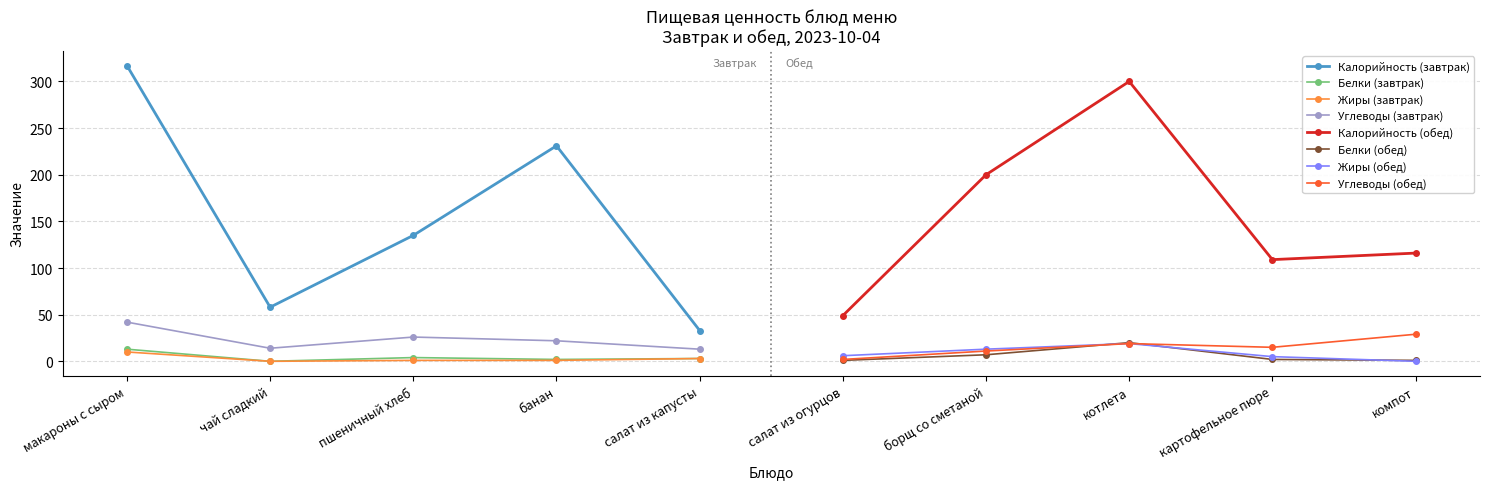

What is the maximum value for макароны с сыром?

317